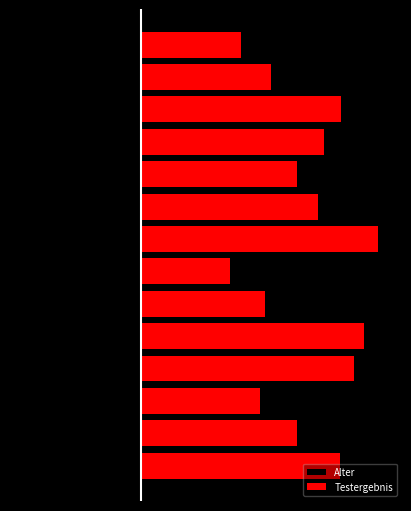

At which label is Testergebnis closest to 102?

1